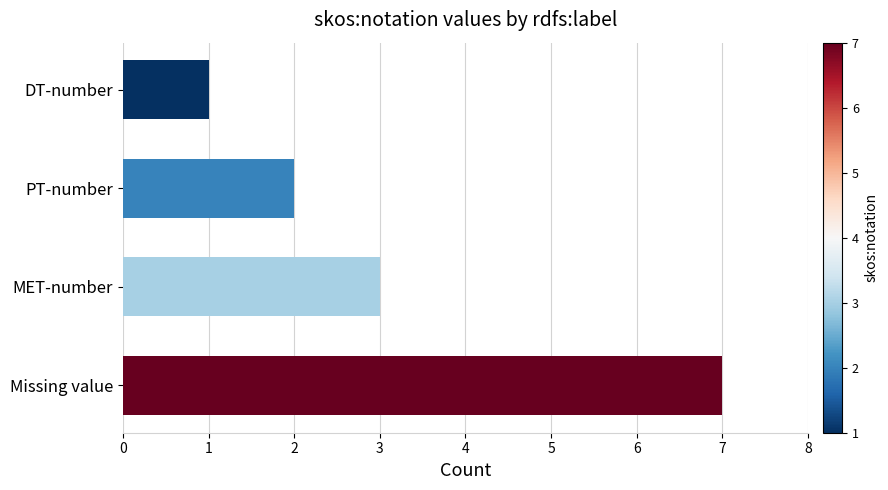

What is the change in value from MET-number to Missing value?

+4